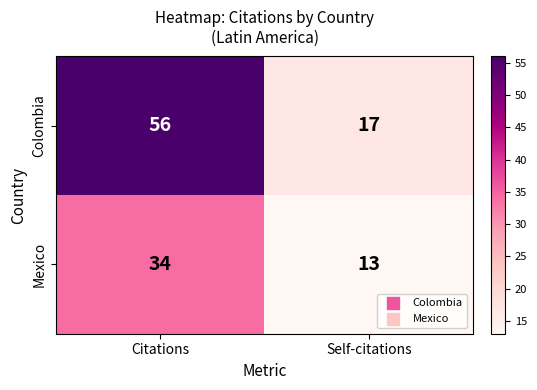

Count the number of categories in the chart.

2